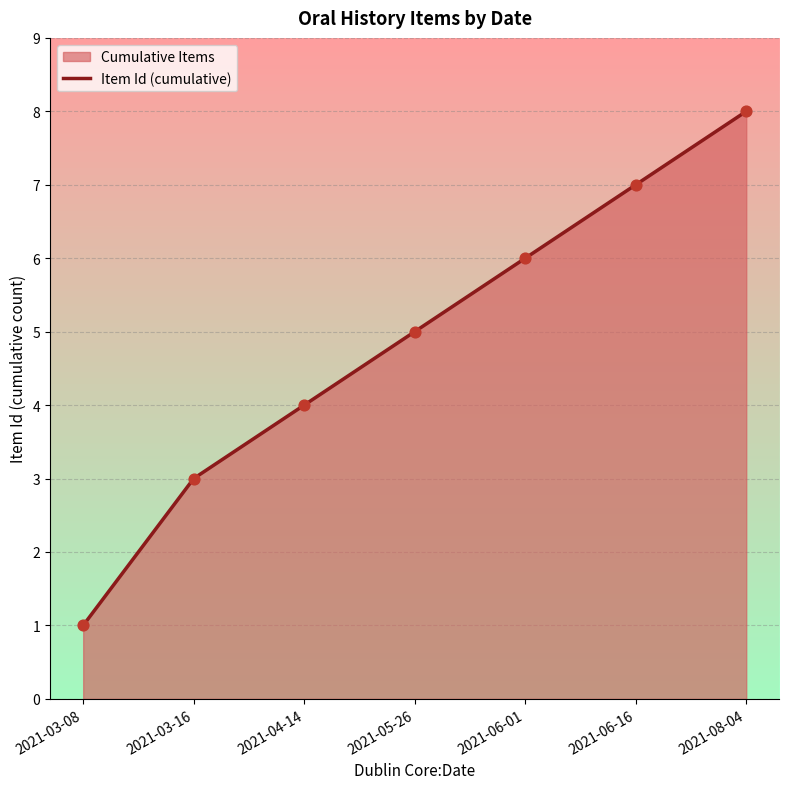

What is the change in value from 2021-05-26 to 2021-06-16?

+2